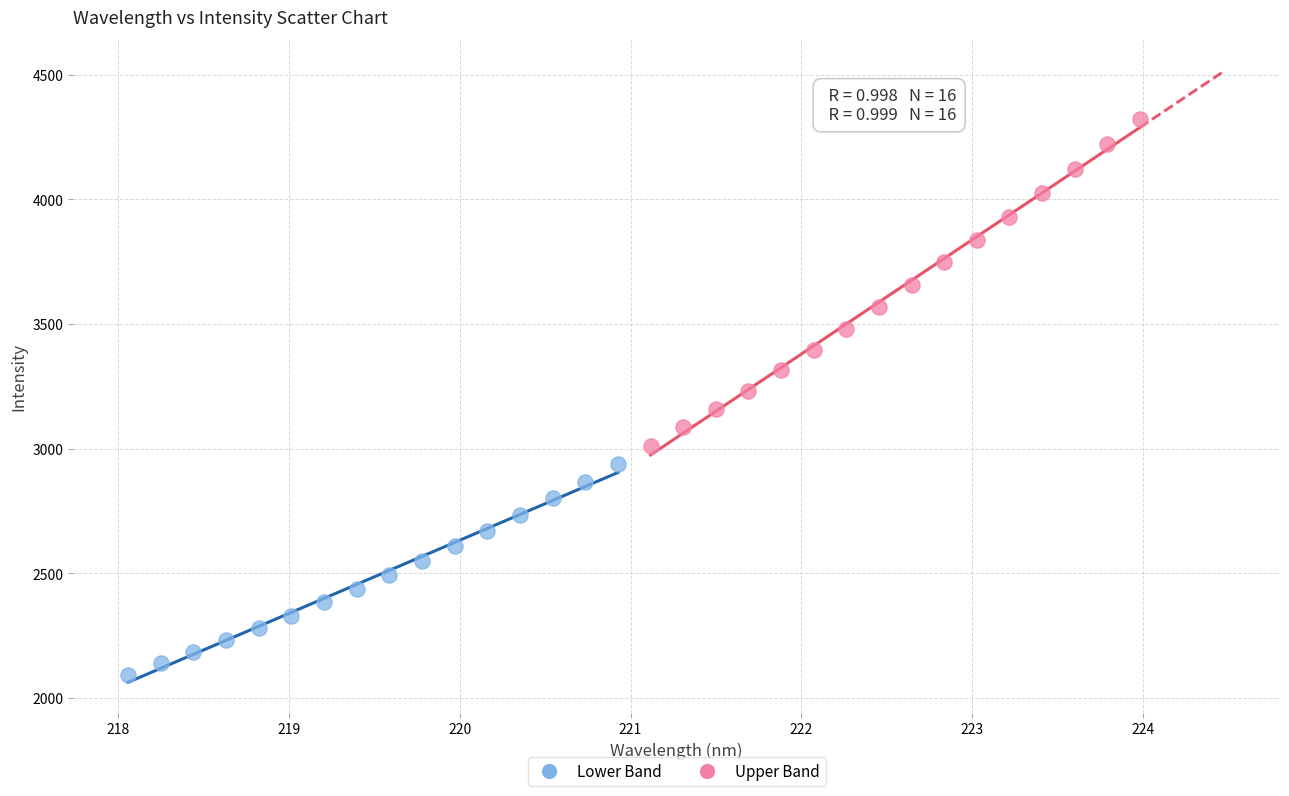

Which series contains the highest Y value?

Upper Band